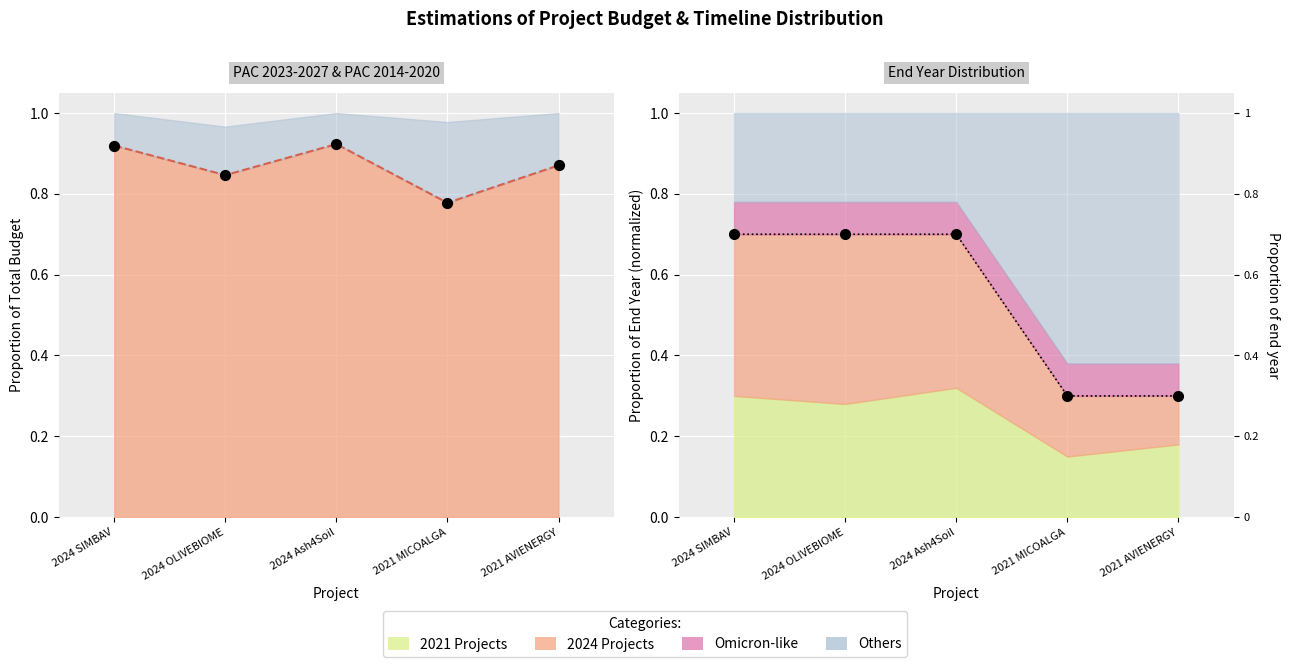

At which category is the sum across all series the highest?

2024 Ash4Soil